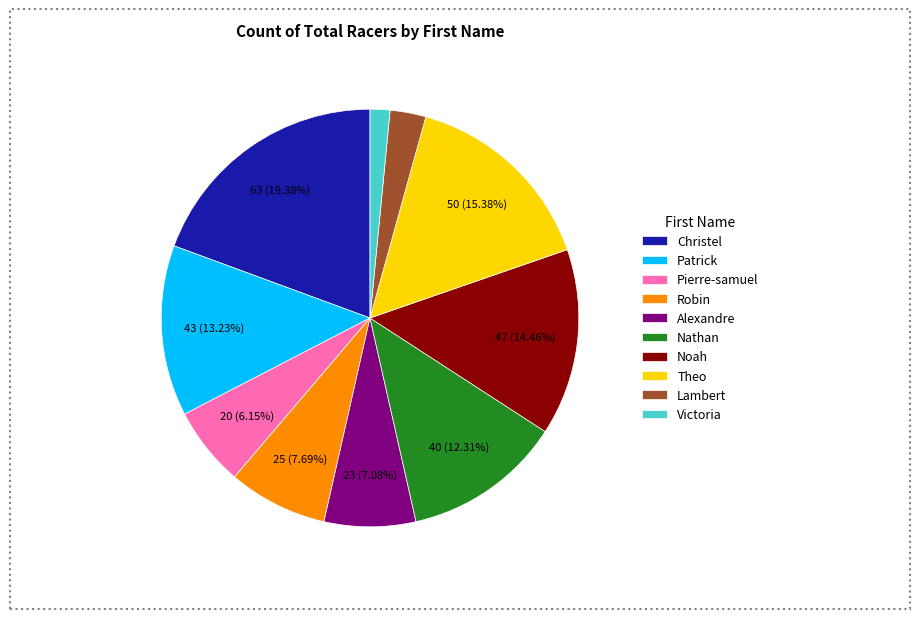

Which slice is the smallest?

Victoria